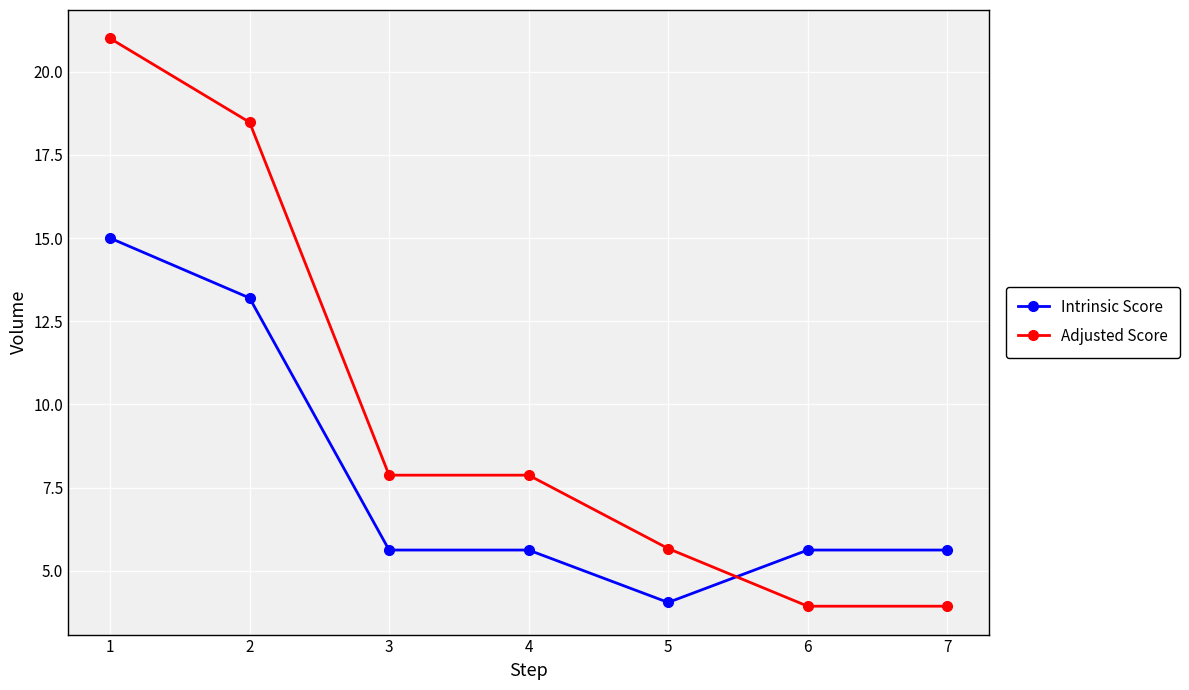

Rank the series at 6 from highest to lowest value.

Intrinsic Score, Adjusted Score